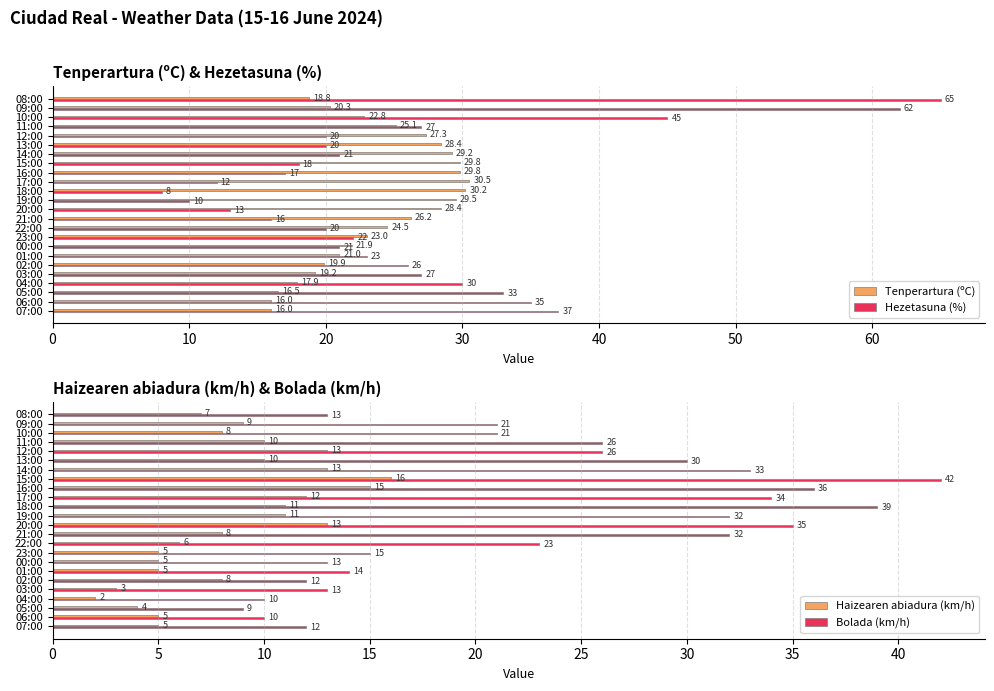

The value of Hezetasuna (%) at 08:00 is 87.9. True or false?

False